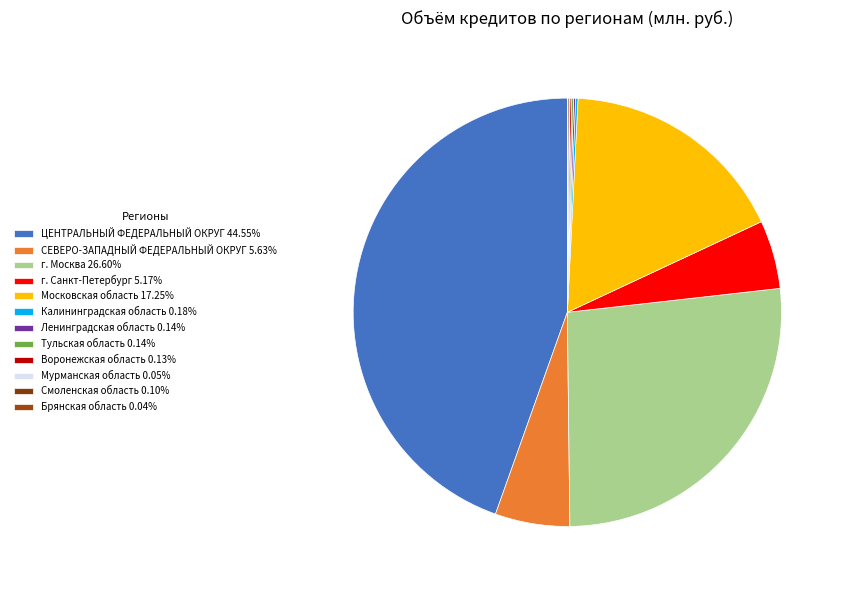

True or false: Калининградская область accounts for 9% of the total.

False